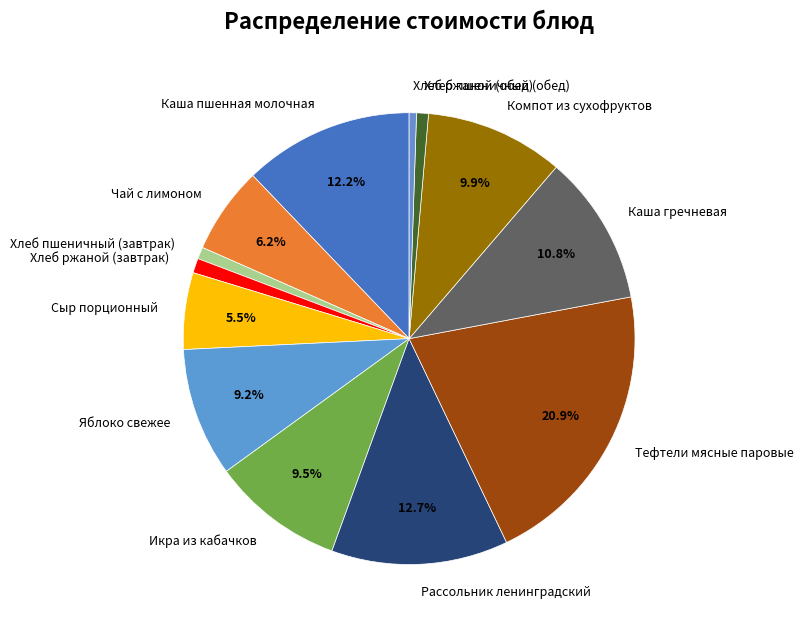

To the nearest percent, what is the average slice percentage?

8%